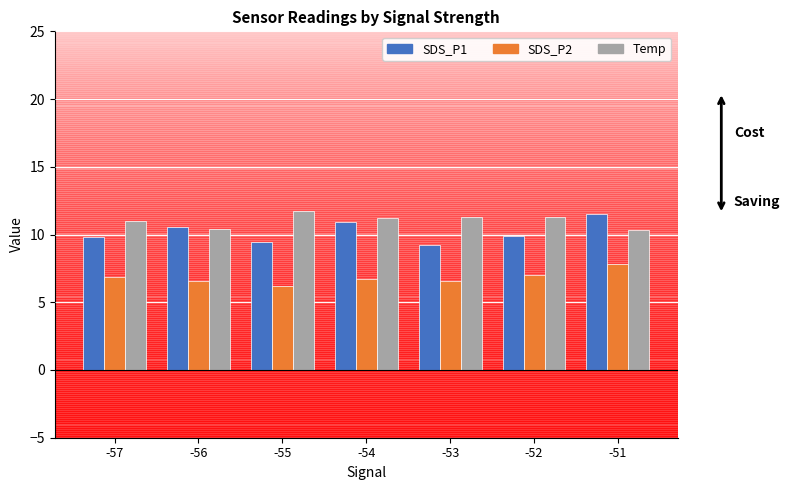

Which series has the largest total across all categories?

Temp